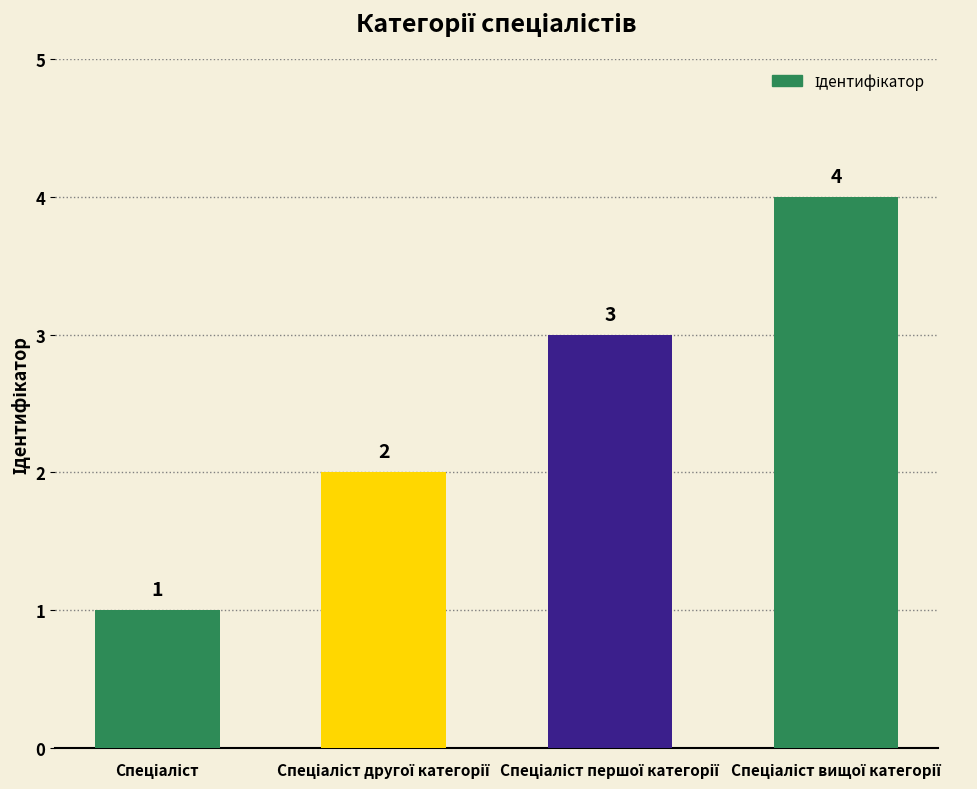

Does the chart contain stacked bars?

No